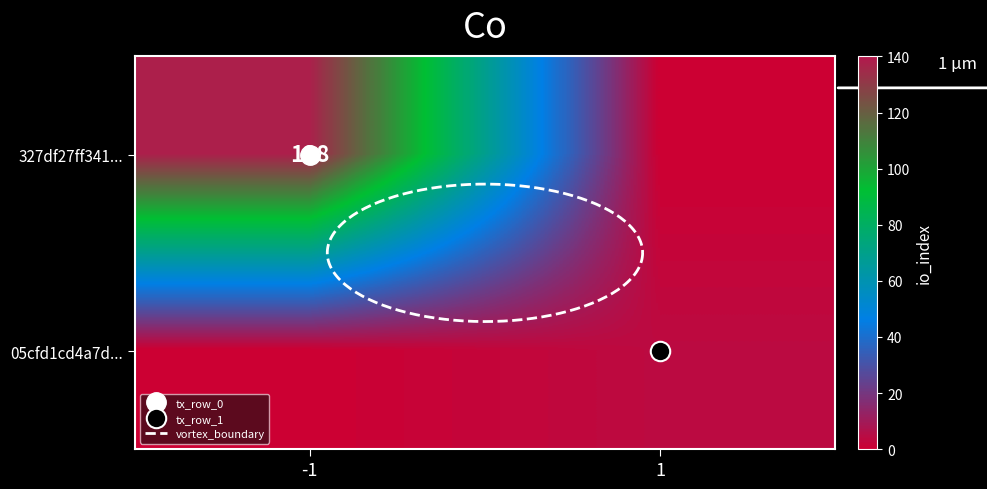

True or false: 327df27ff34157960427fdee7fbf550f79e3980 has a value of -1 at direction.

True